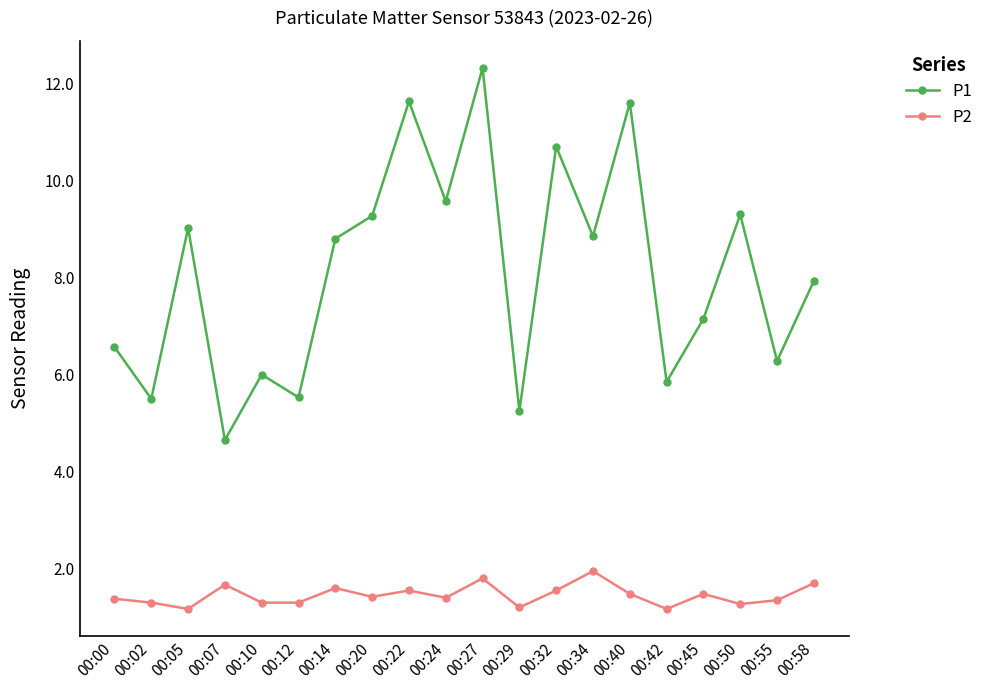

How many interior local valleys does the P1 series have?

8